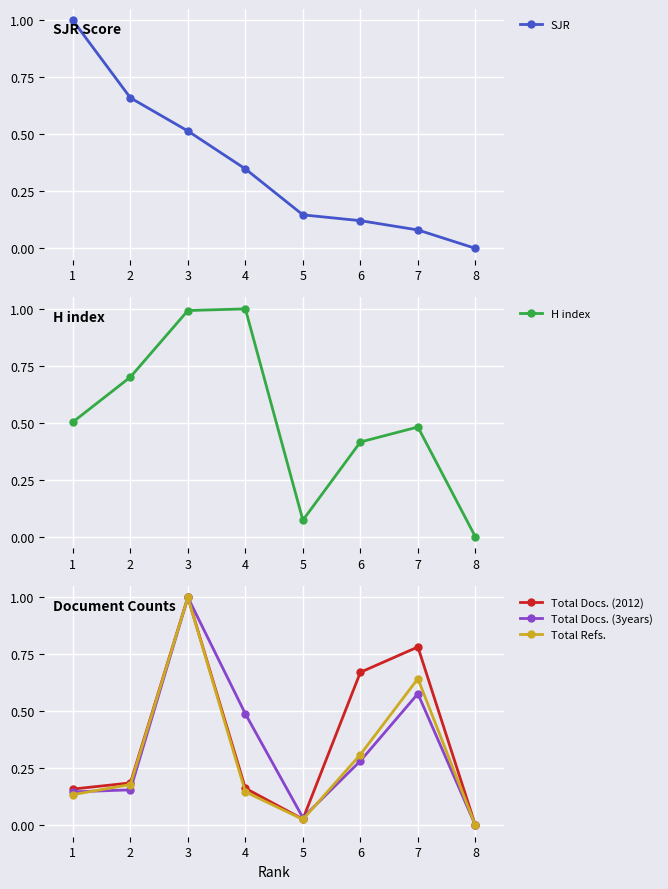

What is the total value across all series at 2?

1.9